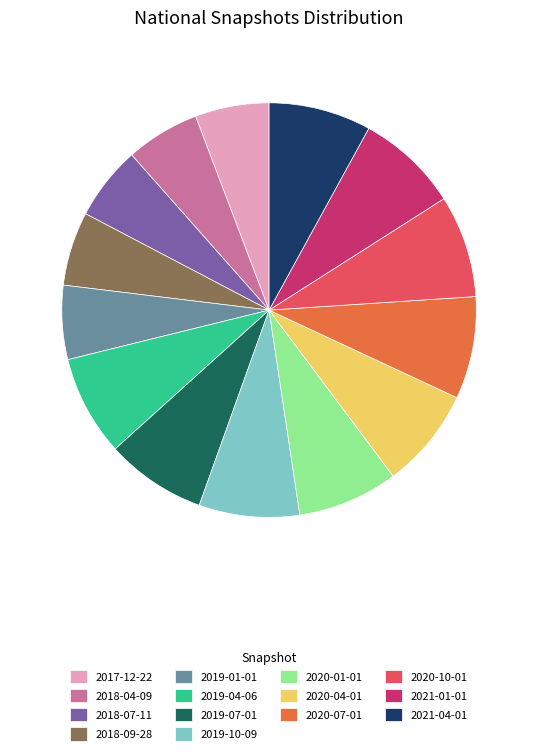

Do 2020-01-01 and 2021-01-01 together represent more than half of the pie?

No